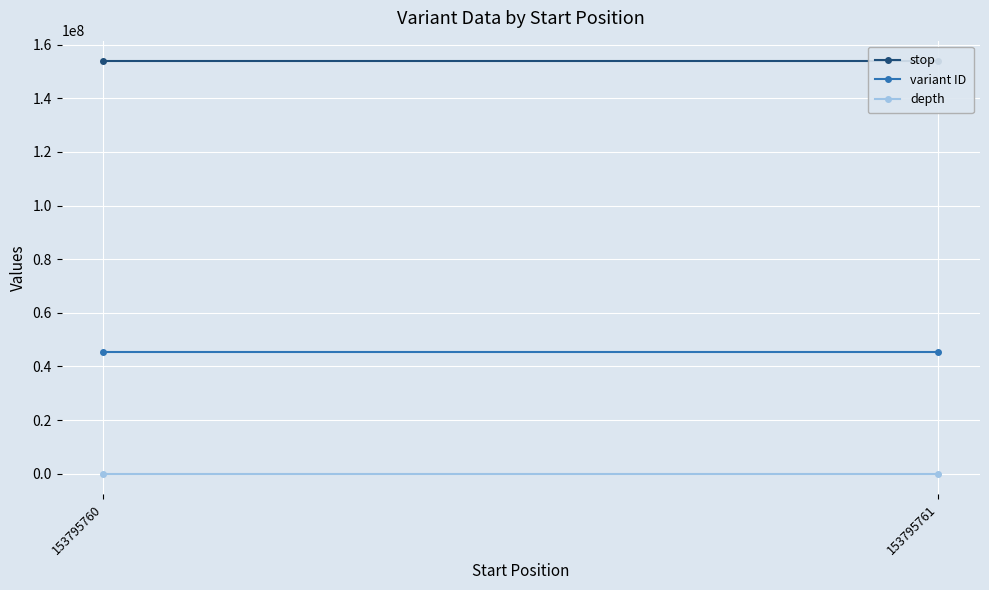

What is the average value of the variant ID series?

45486712